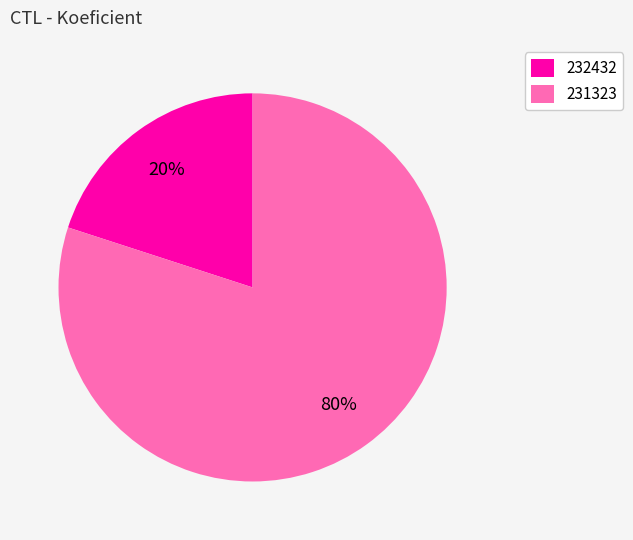

Is it true that 232432 is 20% of the pie?

True